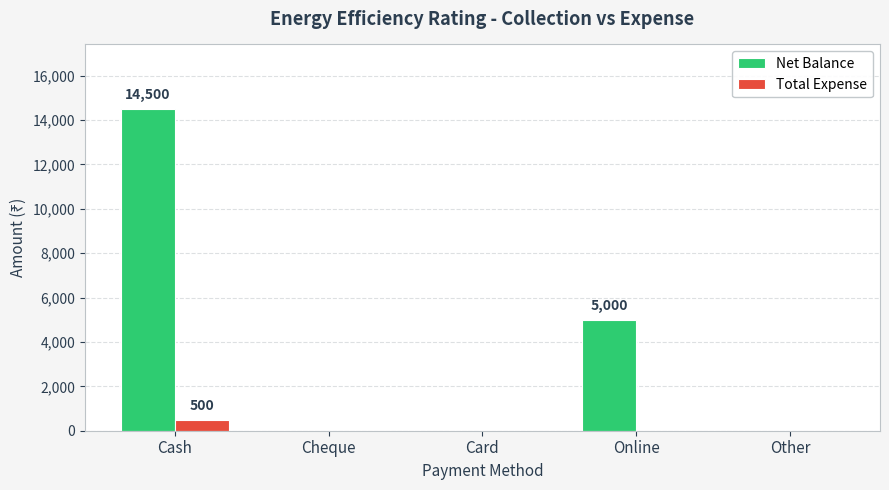

The value of Net Balance at Other is 0. True or false?

True